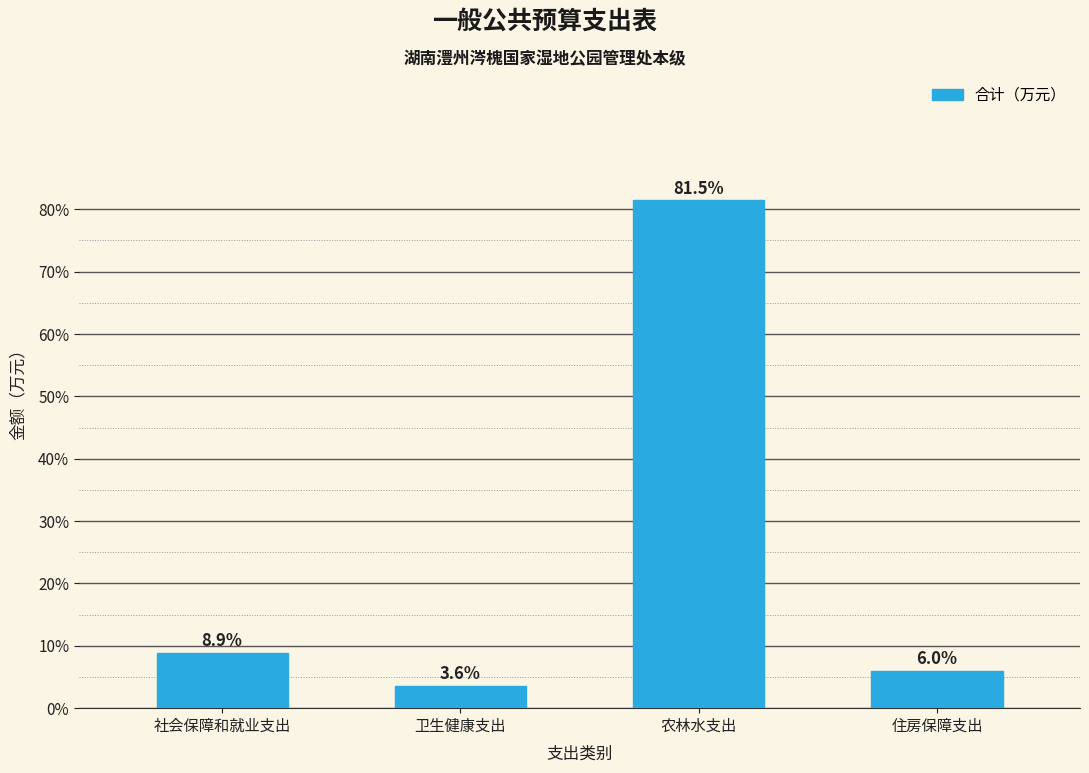

Reading left to right, what are all the values shown in this chart?

8.9	3.6	81.5	6.0